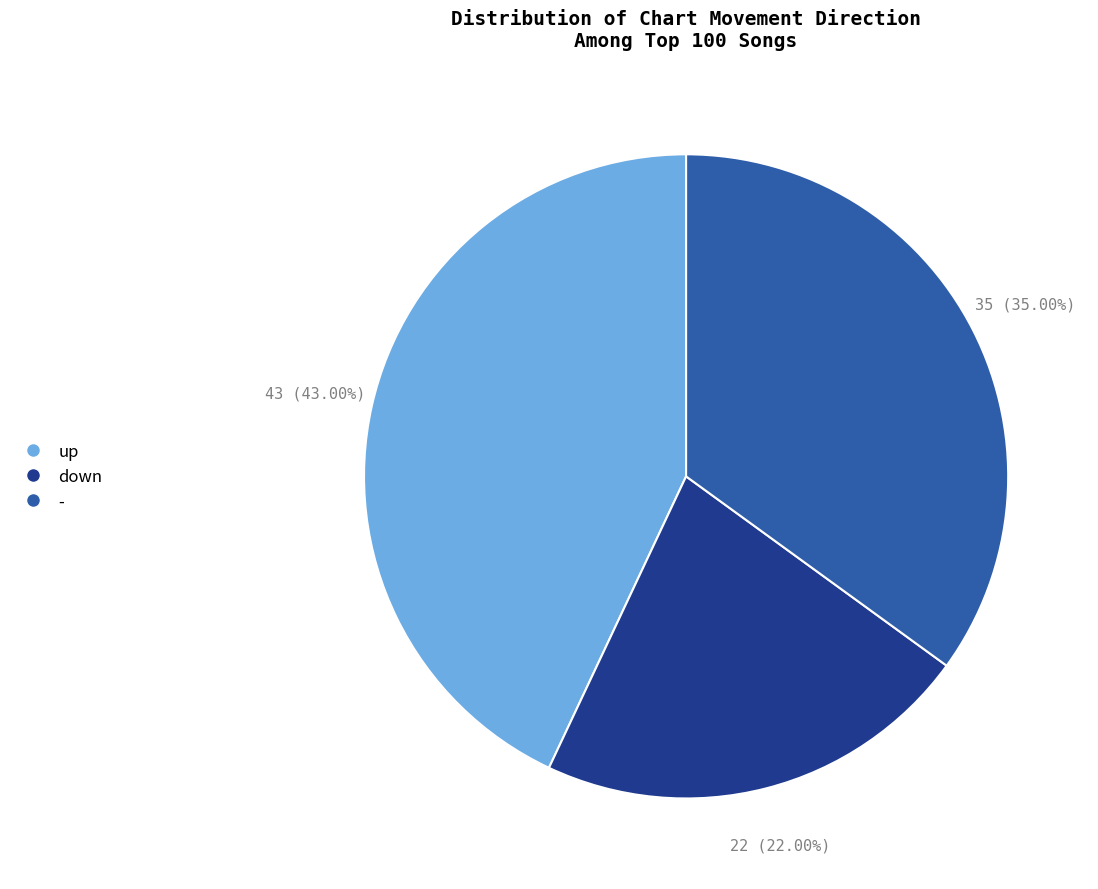

Which has a higher value, down or up?

up